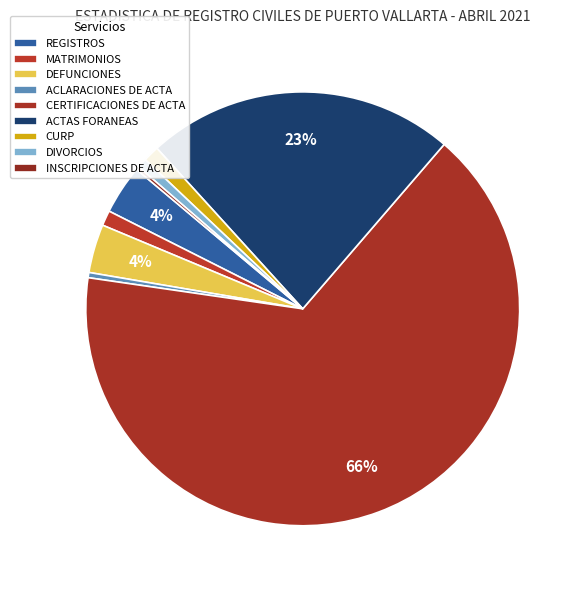

To the nearest percent, what is the average slice percentage?

11%